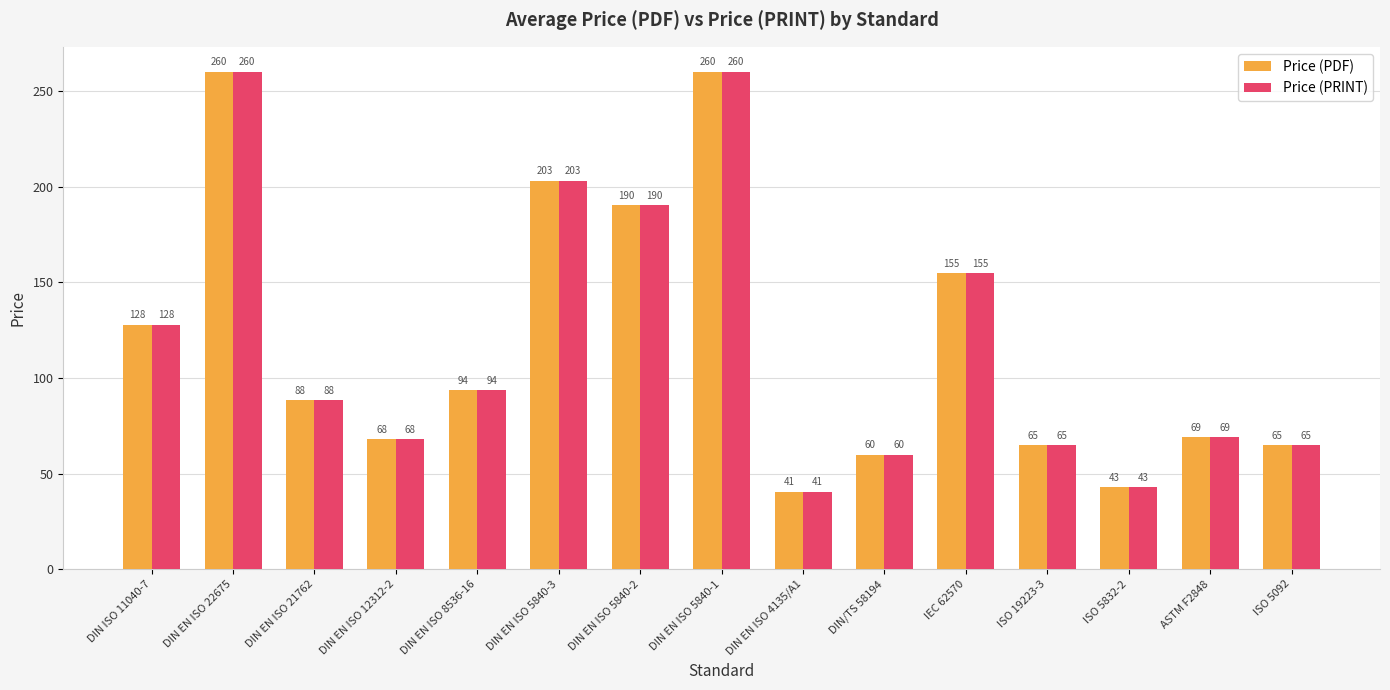

What is the minimum value for Price (PDF)?

40.6